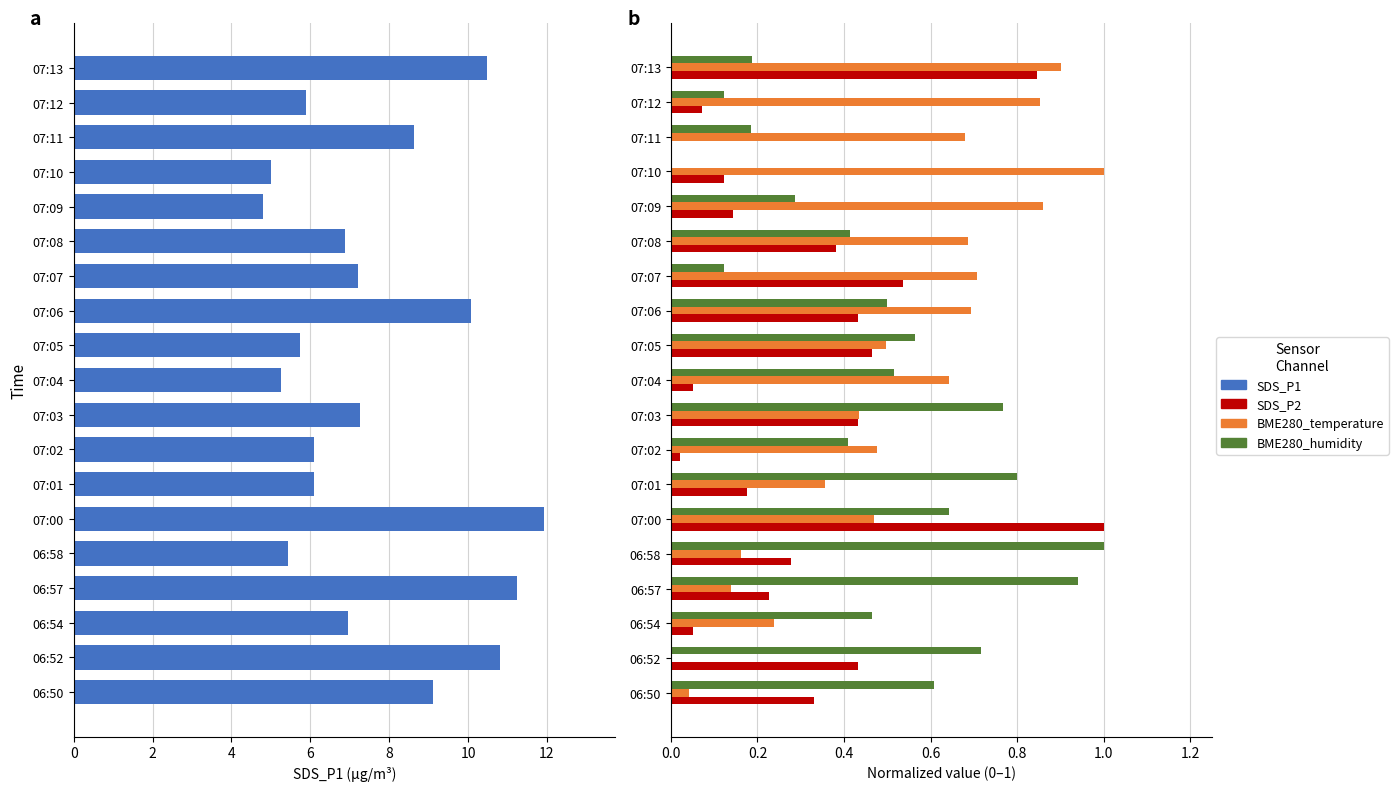

Reading right to left, list all the values displayed in this chart.

SDS_P1: 10.5	5.9	8.6	5.0	4.8	6.9	7.2	10.1	5.8	5.2	7.2	6.1	6.1	11.9	5.4	11.2	7.0	10.8	9.1
SDS_P2: 0.8	0.1	0.0	0.1	0.1	0.4	0.5	0.4	0.5	0.1	0.4	0.0	0.2	1.0	0.3	0.2	0.1	0.4	0.3
BME280_temperature: 0.9	0.9	0.7	1.0	0.9	0.7	0.7	0.7	0.5	0.6	0.4	0.5	0.4	0.5	0.2	0.1	0.2	0.0	0.0
BME280_humidity: 0.2	0.1	0.2	0.0	0.3	0.4	0.1	0.5	0.6	0.5	0.8	0.4	0.8	0.6	1.0	0.9	0.5	0.7	0.6